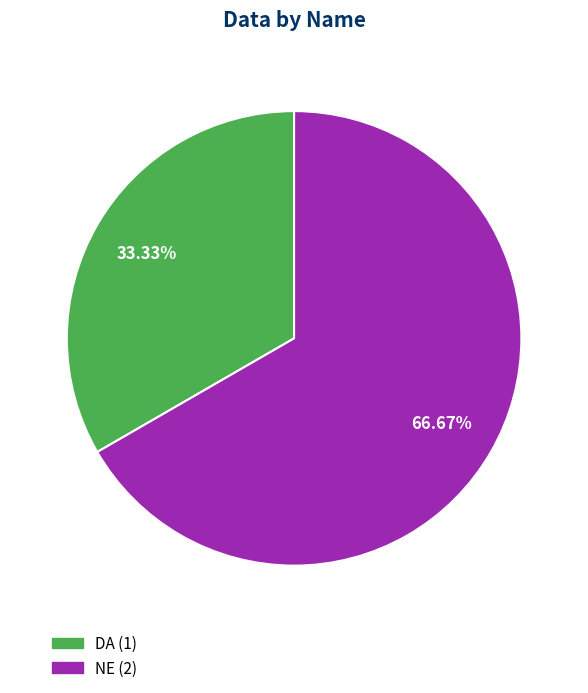

Does any single category account for the majority?

Yes